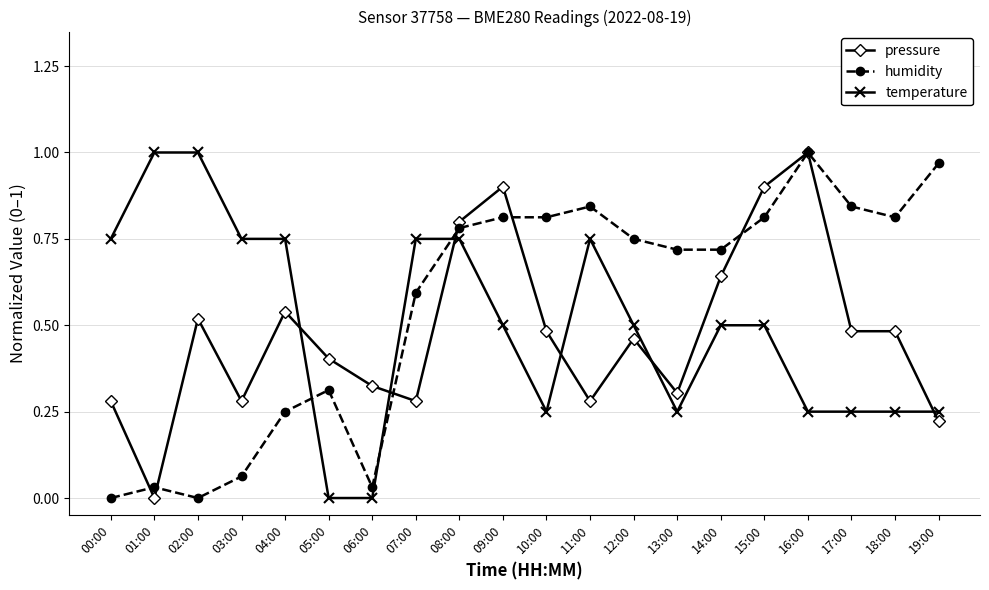

Does the chart have visible grid lines?

Yes